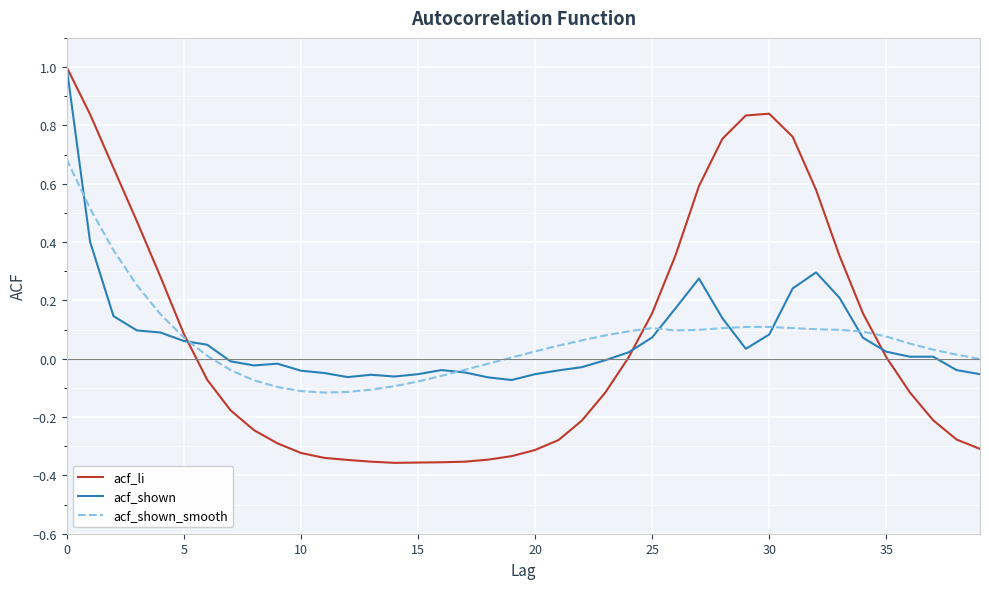

Which series ends up on top after the final intersection of acf_shown_smooth and acf_li?

acf_shown_smooth